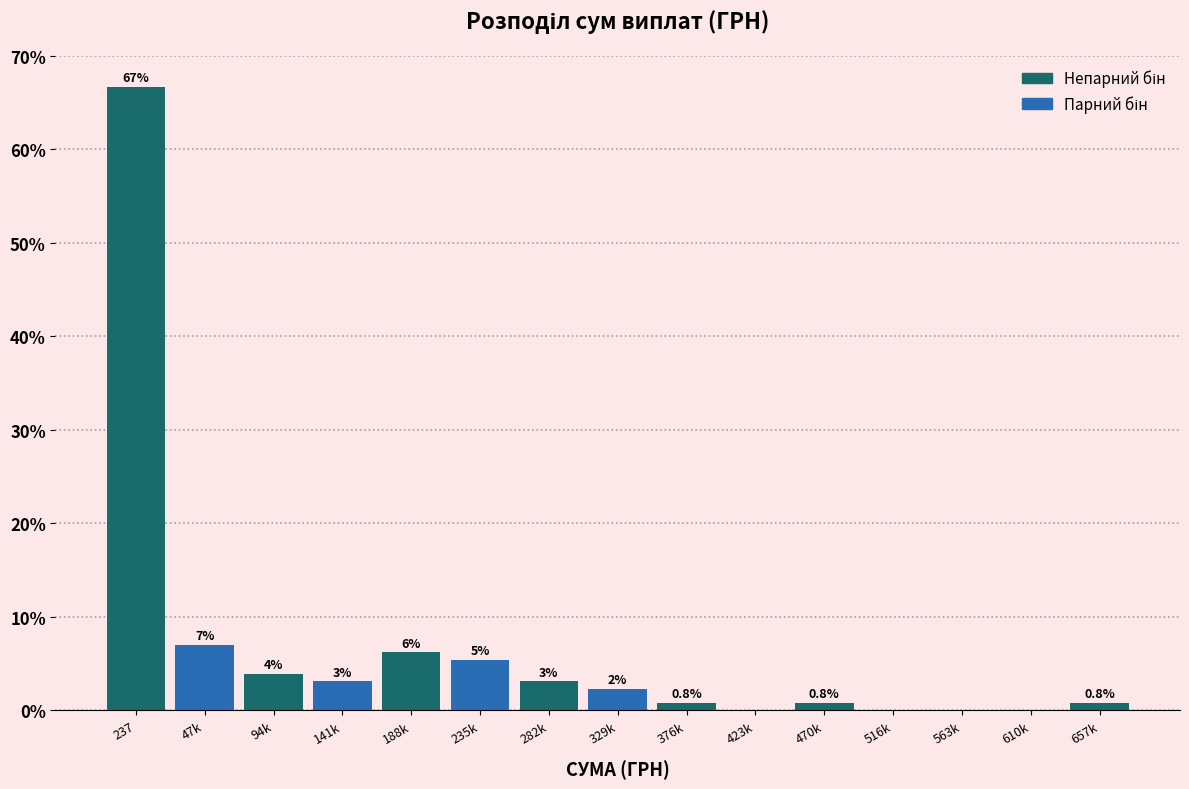

Are the bars horizontal?

No